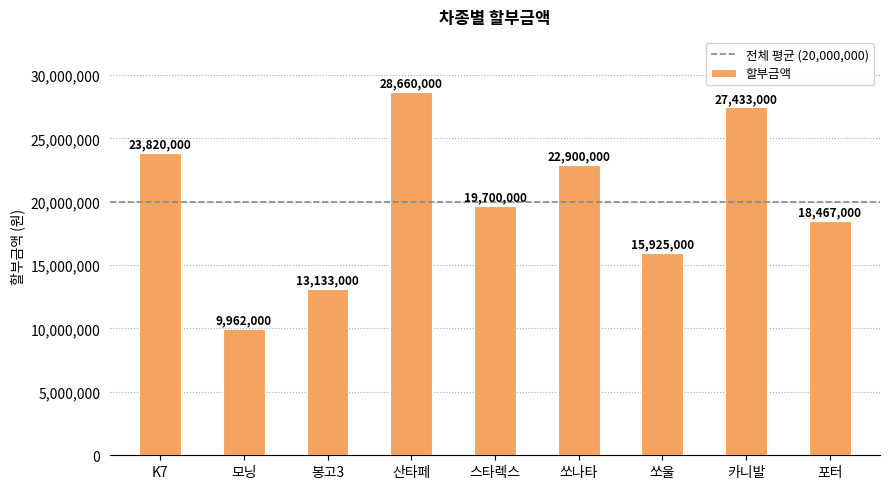

What position from the right is 산타페?

6